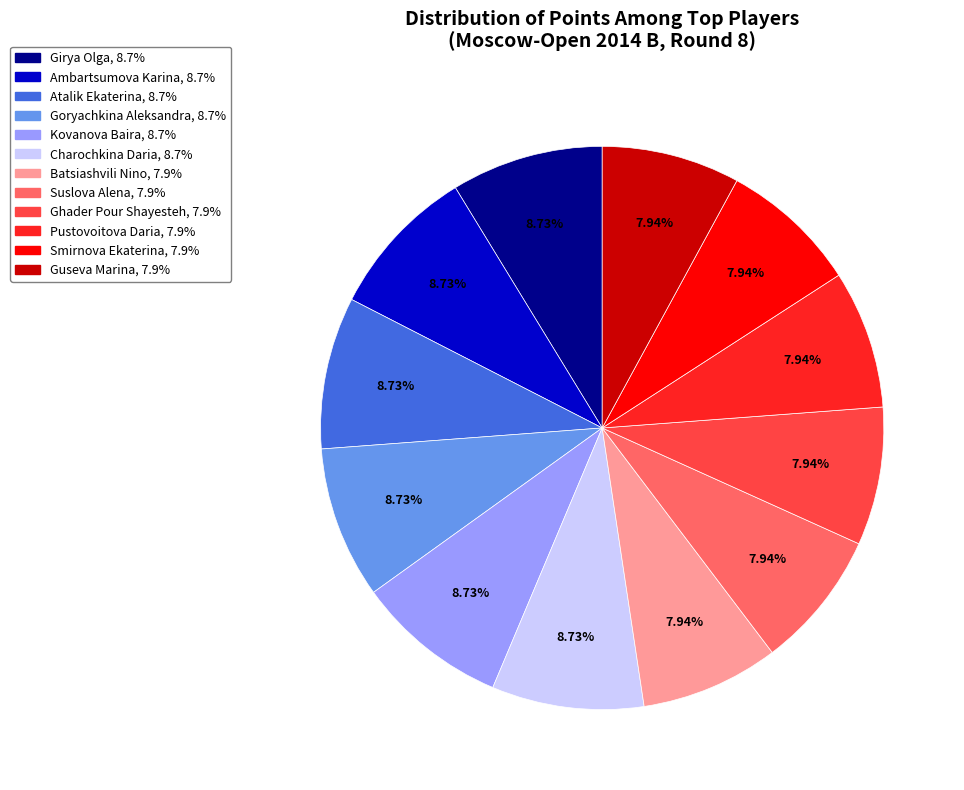

To the nearest percent, what portion does Pustovoitova Daria represent?

8%